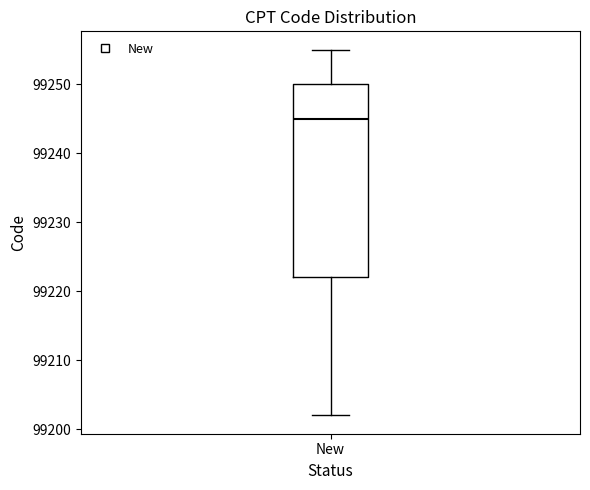

Read this box plot against the y-axis: the position of the median line, the range covered by the box, and the ends of both whiskers. The values are not printed on the chart, so give them approximately, as read against the axis.

median 99245, box 99222 to 99250, whiskers 99202 to 99255